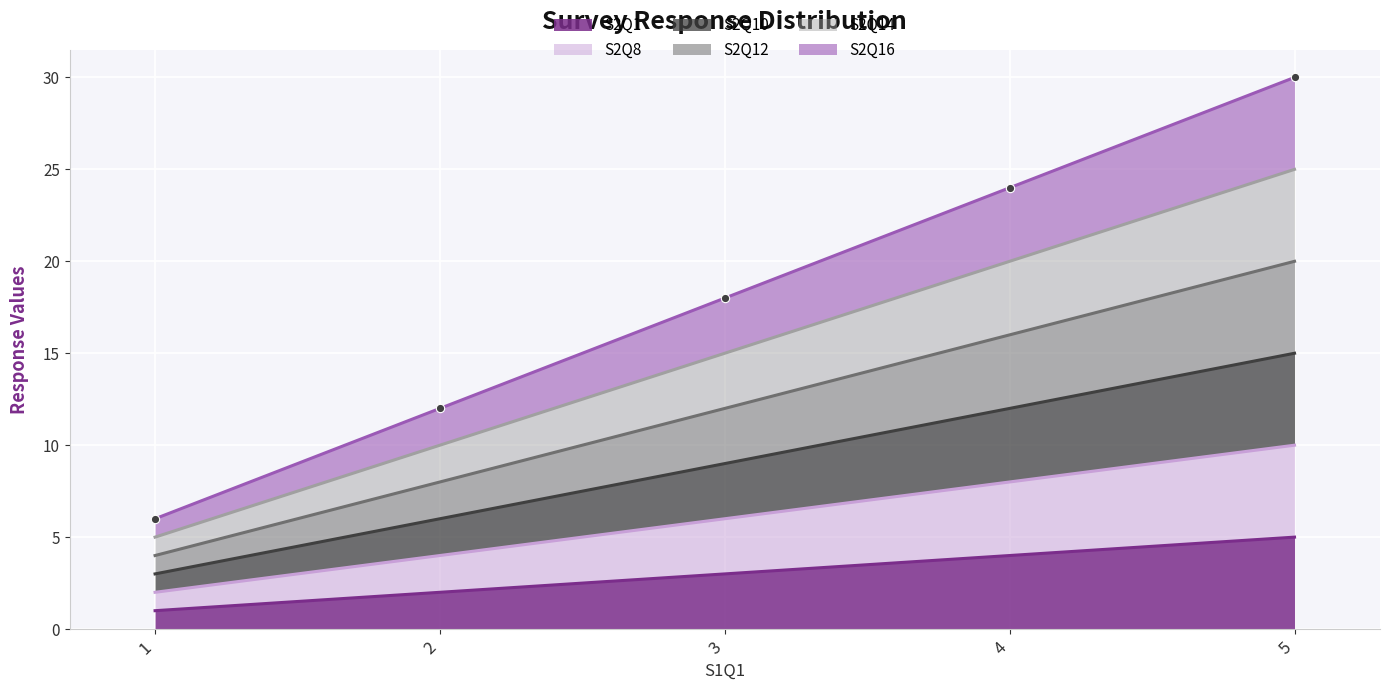

True or false: S2Q12 and S2Q8 intersect in this chart.

False